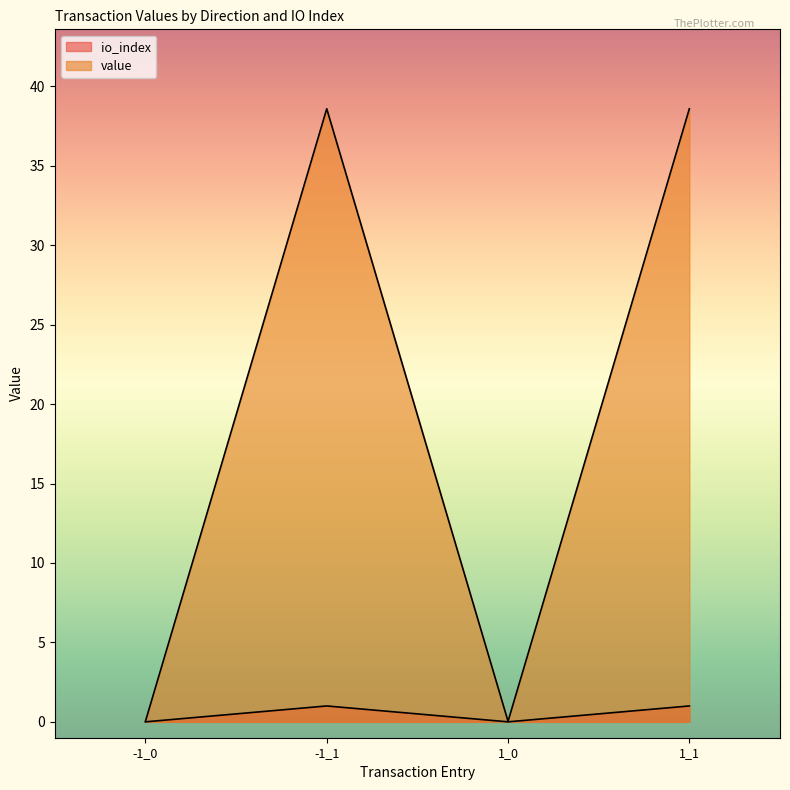

The value series shows 62.0 at 1_1. True or false?

False